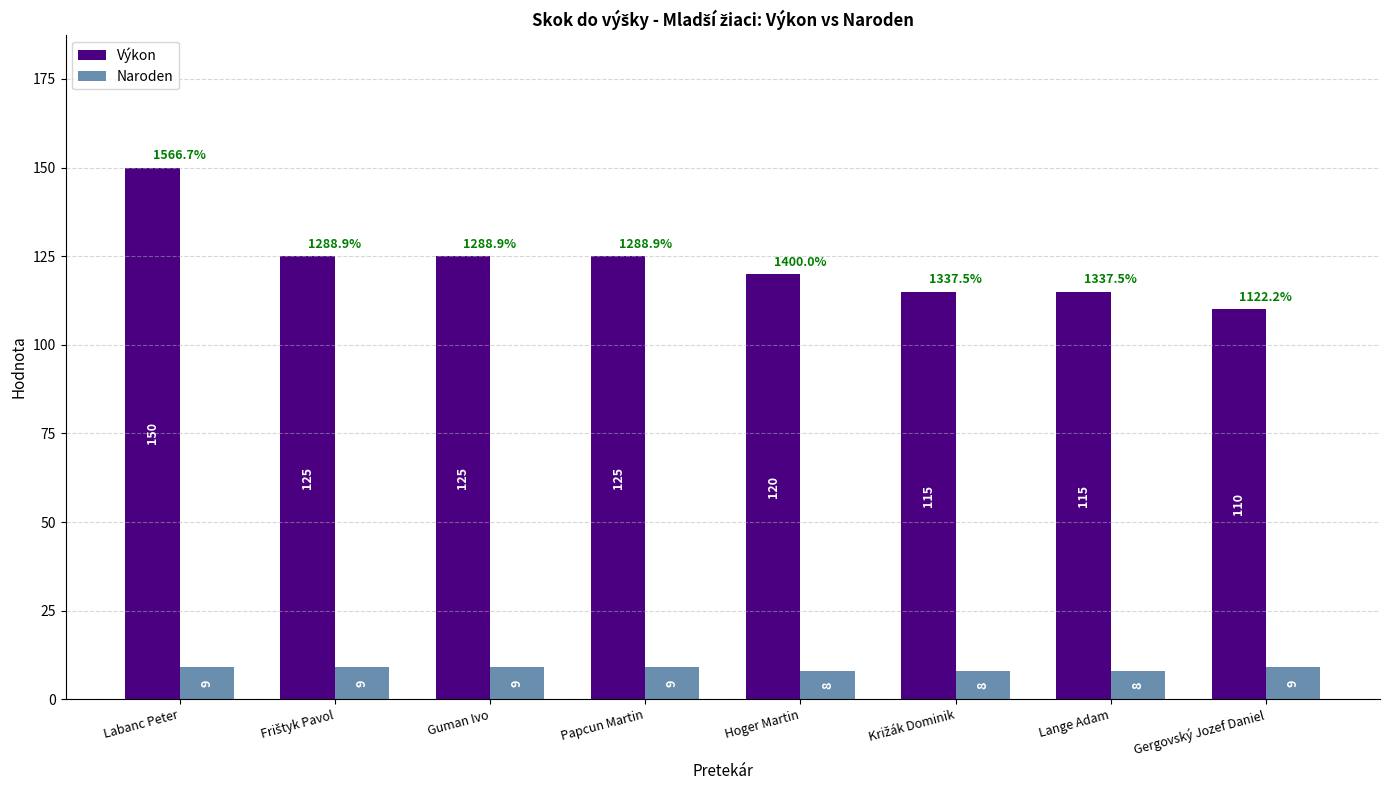

True or false: Výkon has a value of 115 at Lange Adam.

True